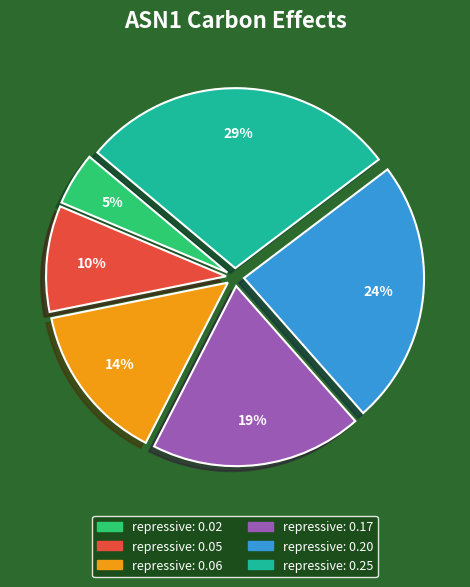

How many slices are in this pie chart?

6